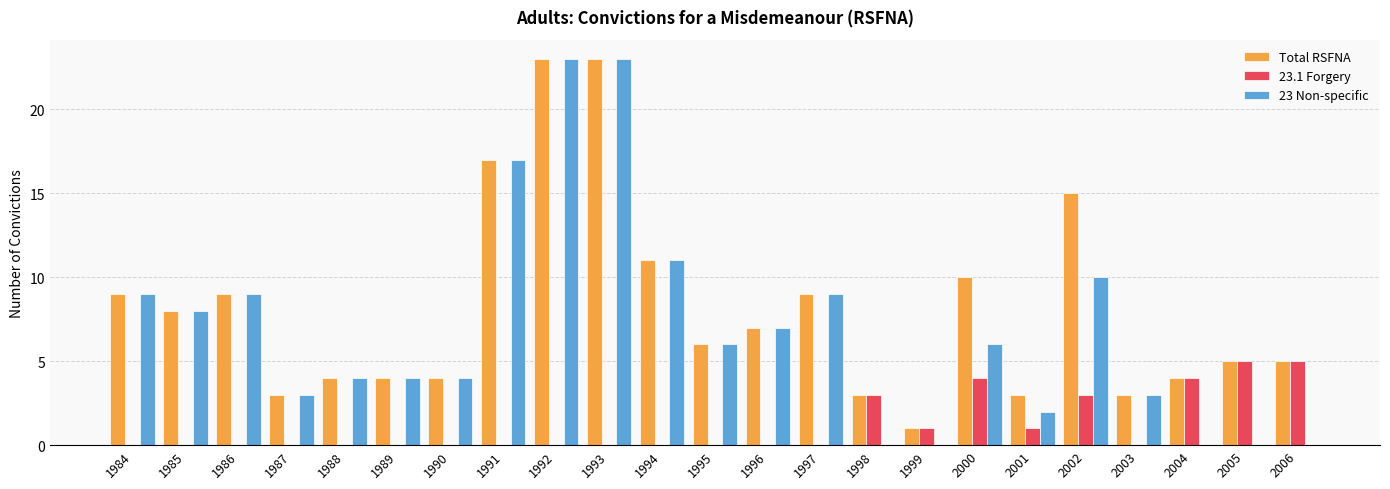

What is the maximum value shown in the chart?

23